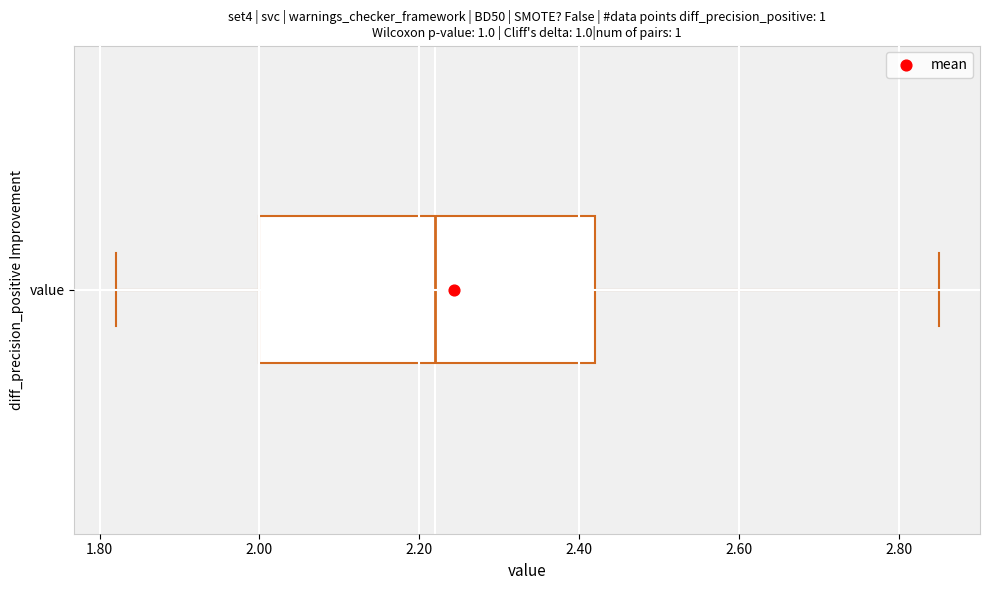

Transcribe this box plot: give where the median line is, the range the box spans, and where the two whiskers end, as read against the x-axis. The values are not printed on the chart, so give them approximately, as read against the axis.

median 2.22, box 2.00 to 2.42, whiskers 1.82 to 2.86